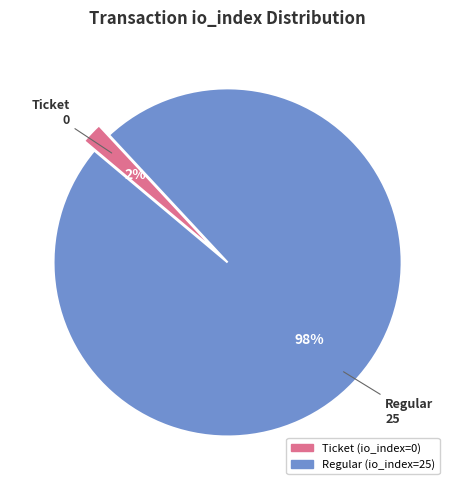

What is the smallest slice in the pie chart?

Ticket (io_index=0)